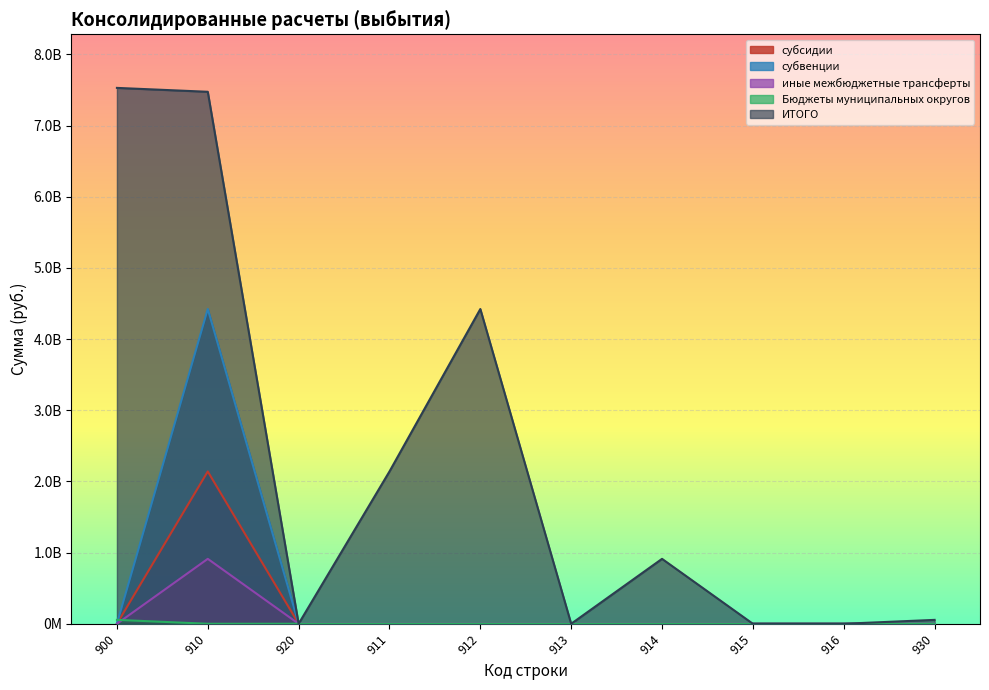

Reading left to right, what are all the values shown in this chart?

субсидии: 900=0.0	910=2140266423.6	920=0.0	911=0.0	912=0.0	913=0.0	914=0.0	915=0.0	916=0.0	930=0.0
субвенции: 900=0.0	910=4422855671.8	920=0.0	911=0.0	912=0.0	913=0.0	914=0.0	915=0.0	916=0.0	930=0.0
иные межбюджетные трансферты: 900=0.0	910=912237196.1	920=0.0	911=0.0	912=0.0	913=0.0	914=0.0	915=0.0	916=0.0	930=0.0
Бюджеты муниципальных округов: 900=54695343.2	910=0.0	920=0.0	911=0.0	912=0.0	913=0.0	914=0.0	915=0.0	916=0.0	930=0.0
ИТОГО: 900=7530054634.8	910=7475359291.5	920=0.0	911=2140266423.6	912=4422855671.8	913=0.0	914=912237196.1	915=0.0	916=0.0	930=54695343.2